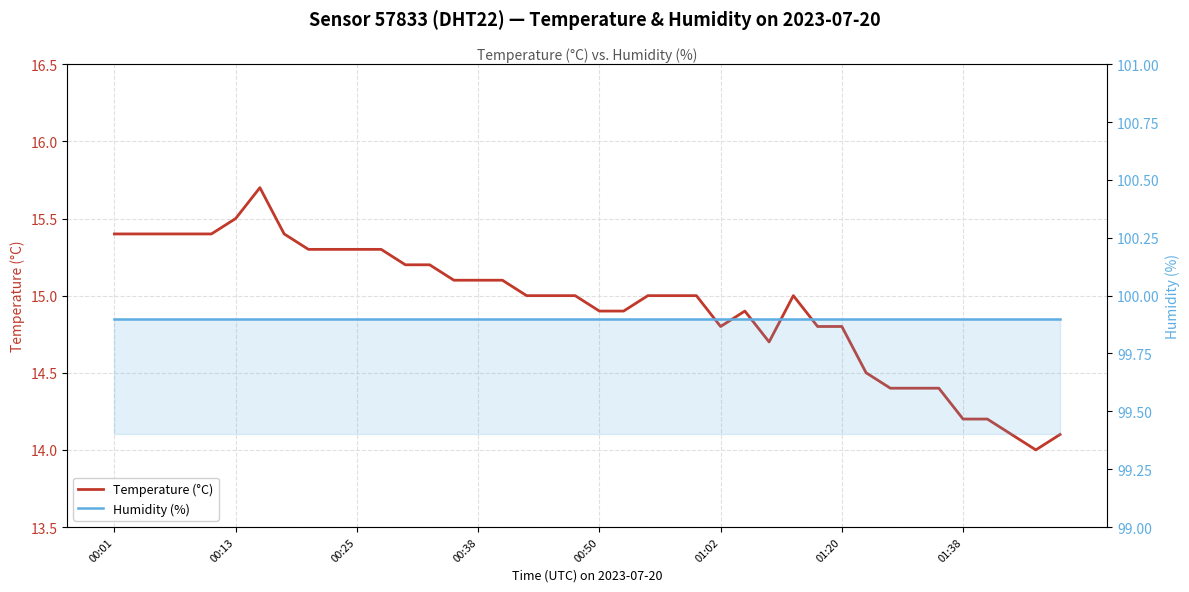

Rank the series at 13 from lowest to highest value.

Temperature (°C), Humidity (%)